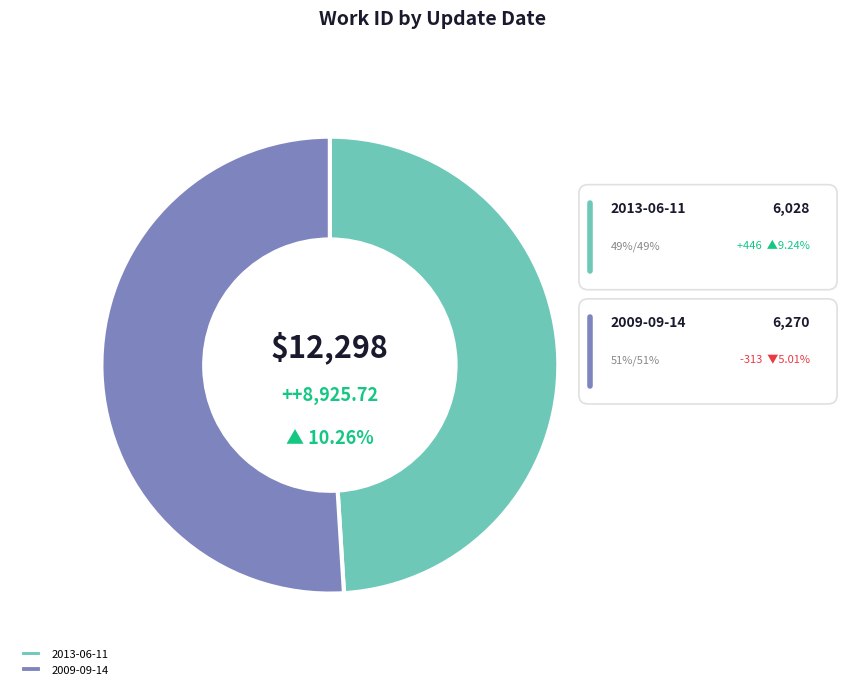

Does any single category account for the majority?

Yes